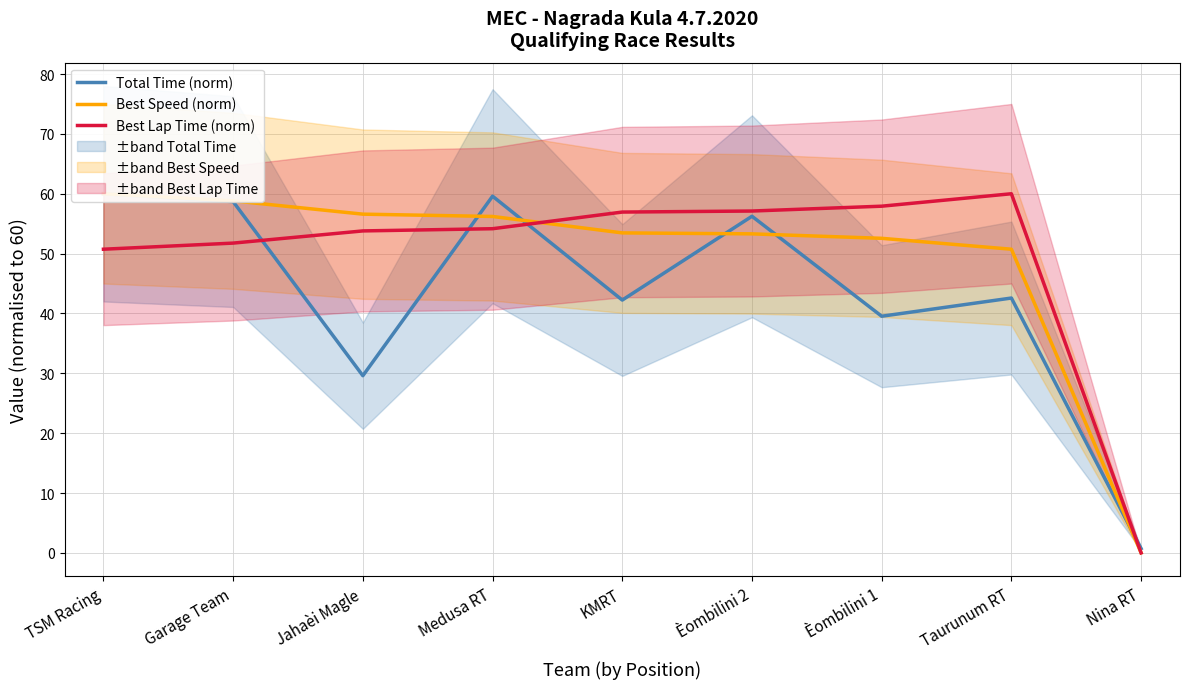

Read the Total Time (norm) value at KMRT.

42.2